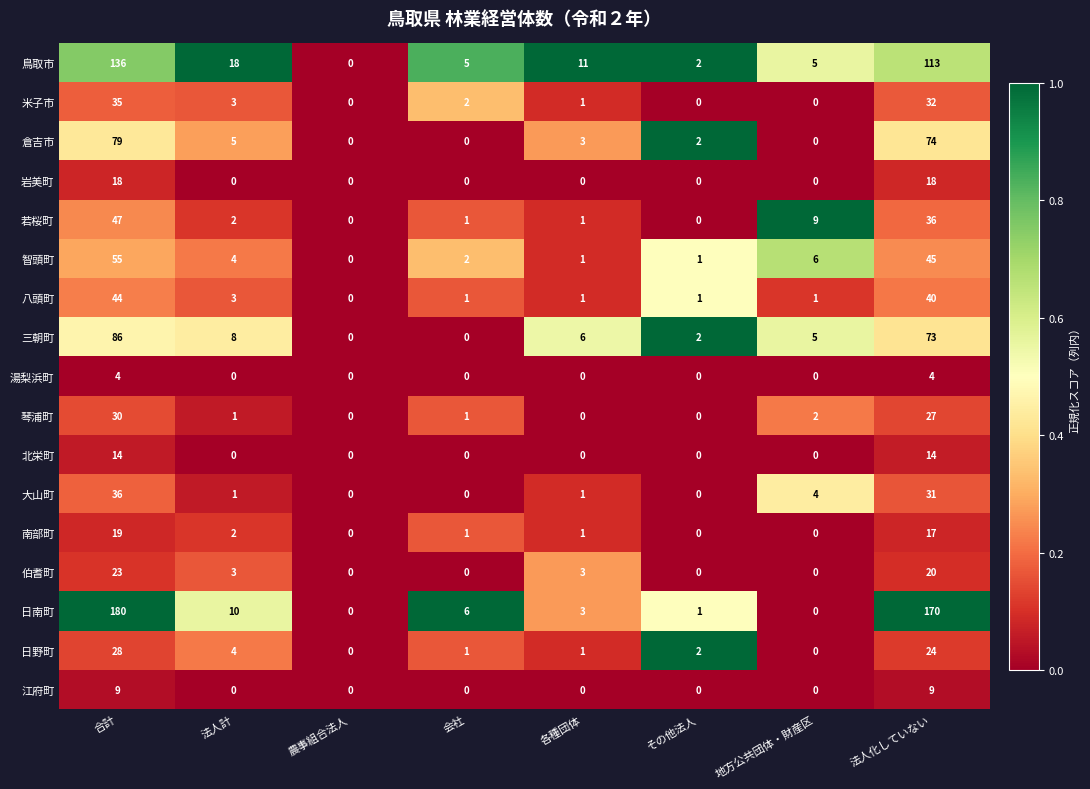

What is the spread (max minus min) of values at 法人計?

18